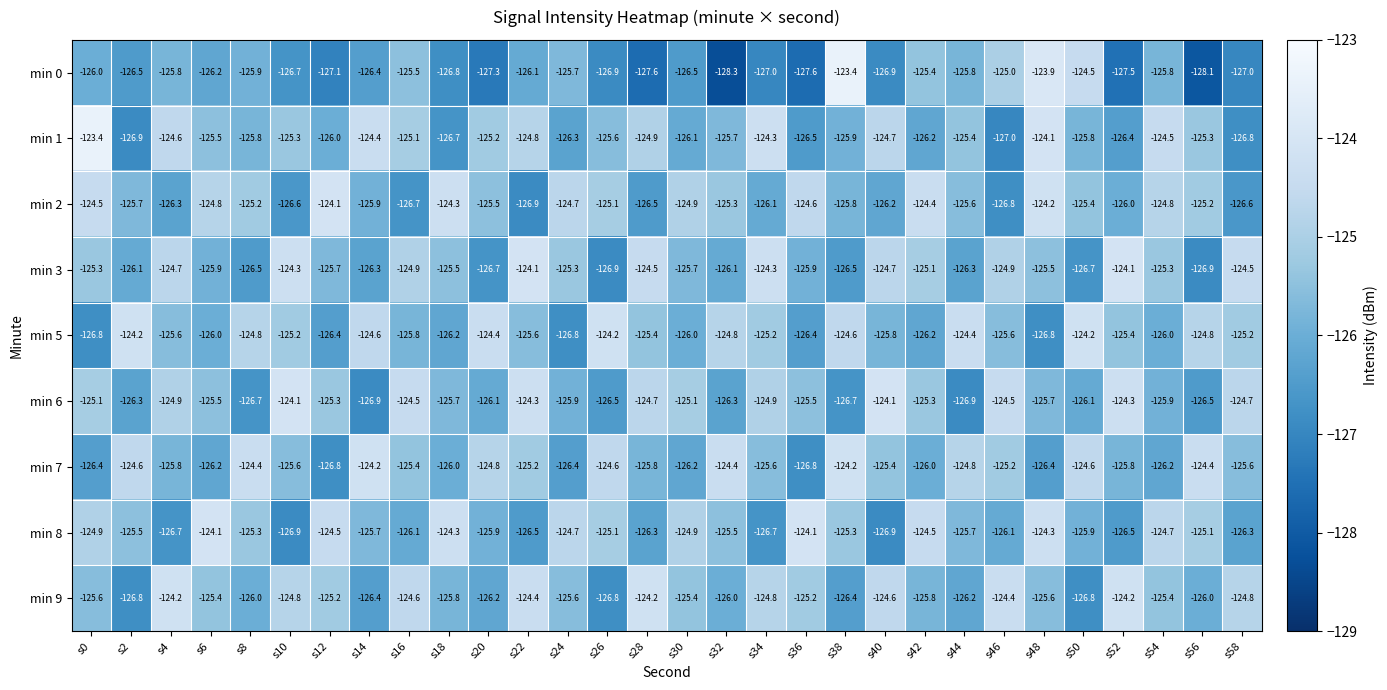

Which label corresponds to the smallest value in the chart?

s32